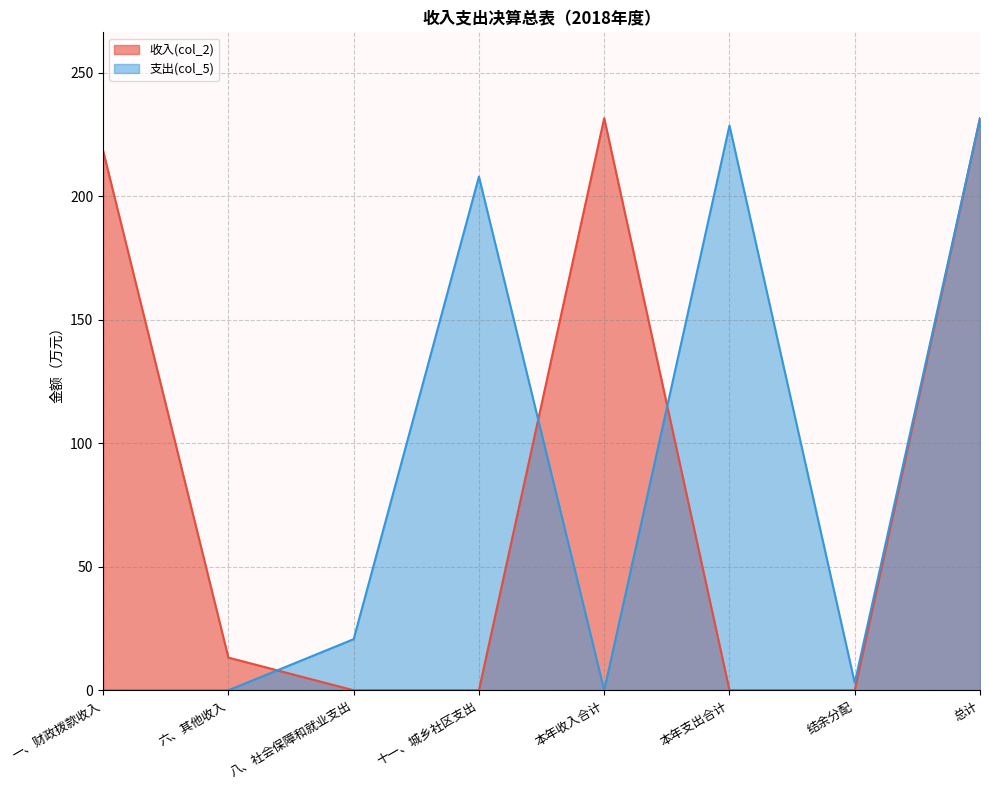

Is the value of 支出(col_5) (line) at 本年收入合计 greater than the value of 收入(col_2) (line) at 总计?

No